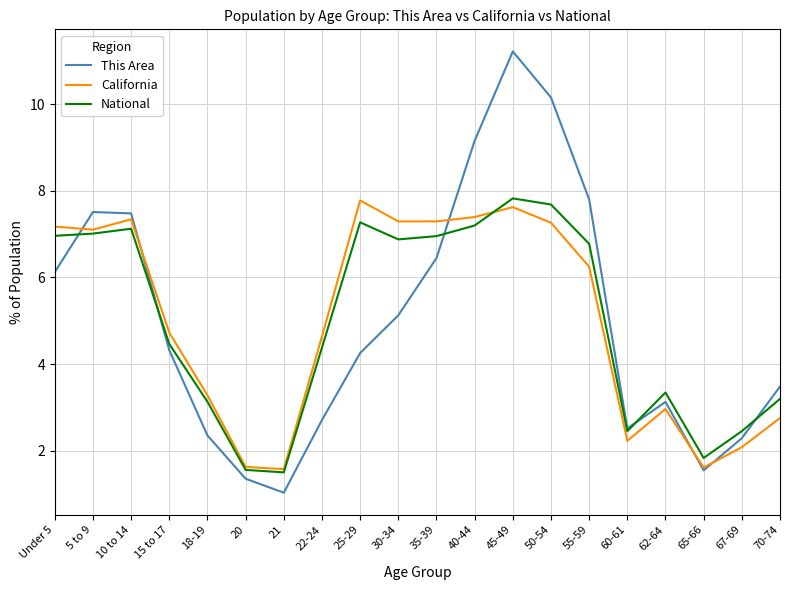

Reading left to right, transcribe all the data shown in this chart.

This Area: 6.1	7.5	7.5	4.3	2.4	1.4	1.0	2.7	4.3	5.1	6.4	9.2	11.2	10.2	7.8	2.5	3.1	1.5	2.3	3.5
California: 7.2	7.1	7.3	4.7	3.3	1.6	1.6	4.6	7.8	7.3	7.3	7.4	7.6	7.3	6.2	2.2	3.0	1.6	2.1	2.8
National: 7.0	7.0	7.1	4.5	3.1	1.6	1.5	4.4	7.3	6.9	7.0	7.2	7.8	7.7	6.8	2.5	3.3	1.8	2.5	3.2